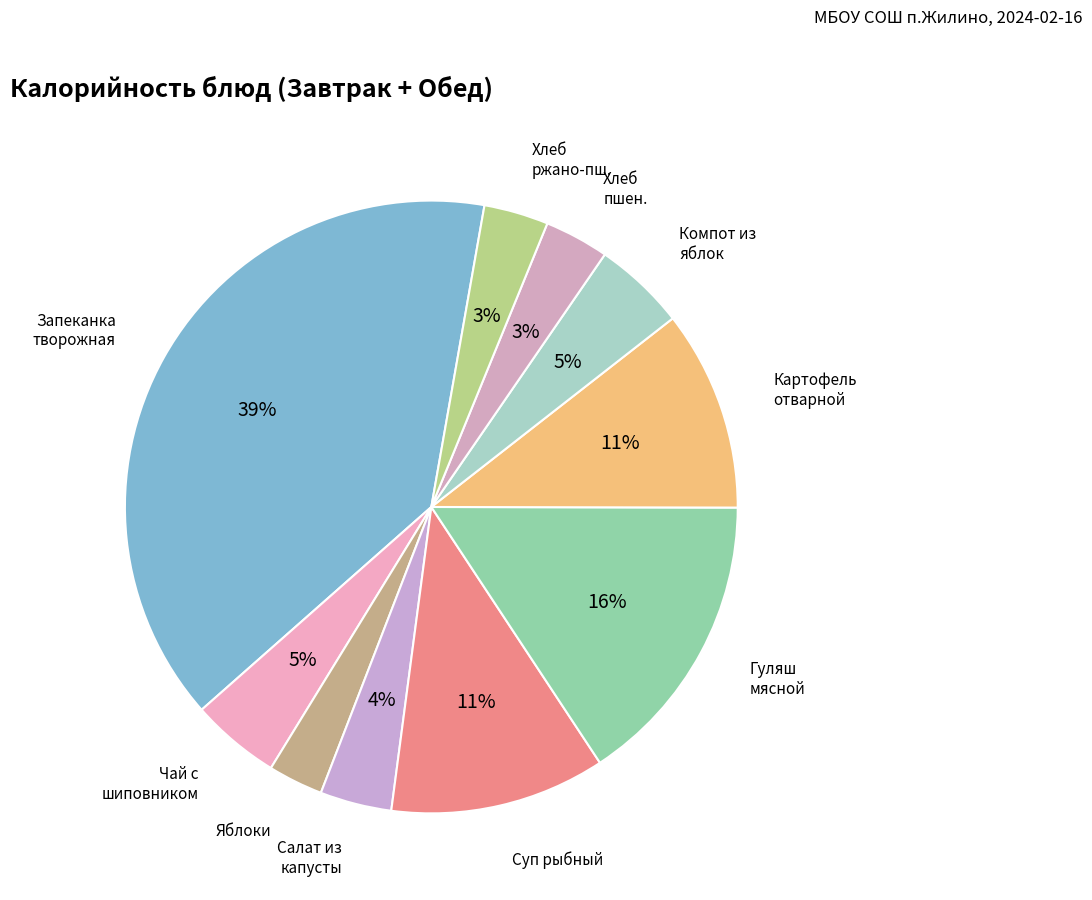

How many segments does this pie chart have?

10